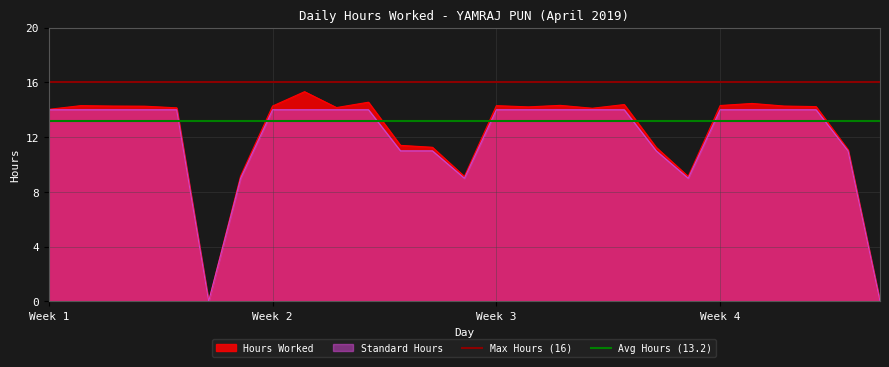

What is the maximum value for Standard Hours?

14.0